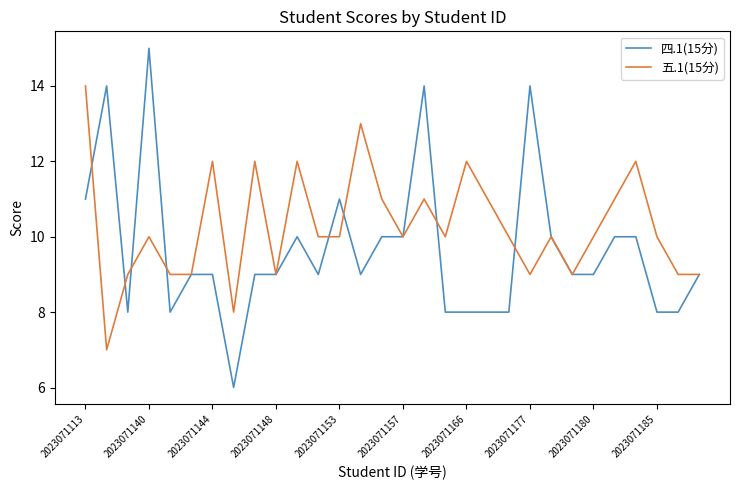

List the series in order of their peak value, lowest first.

五.1(15分), 四.1(15分)